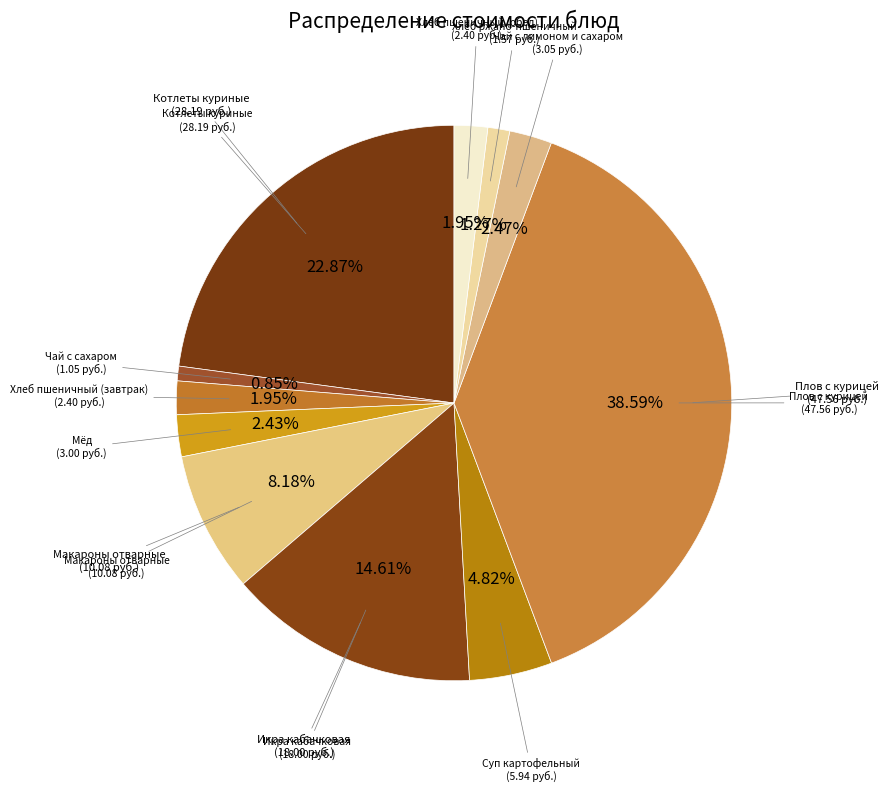

How many segments does this pie chart have?

11